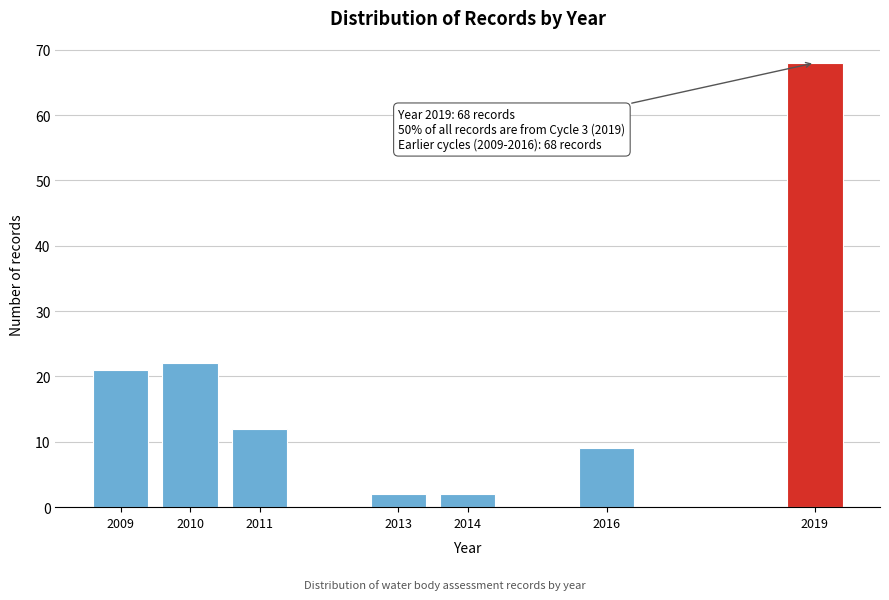

Reading left to right, transcribe all the data shown in this chart.

2009=21	2010=22	2011=12	2013=2	2014=2	2016=9	2019=68